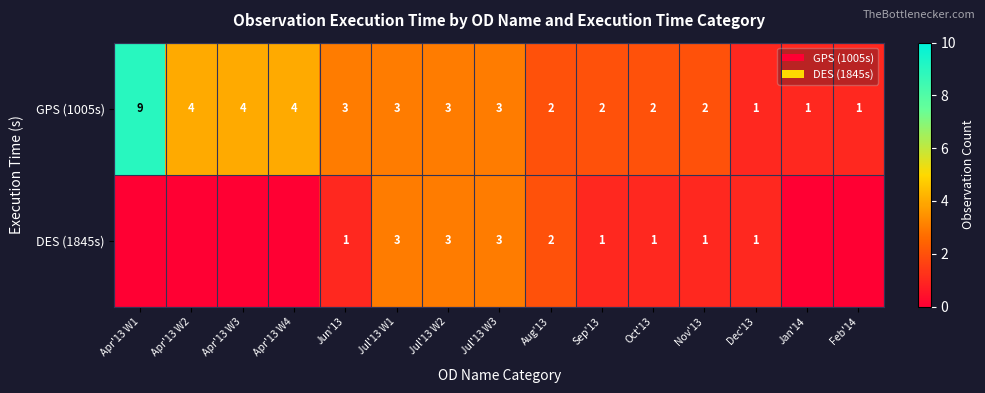

At which label does GPS (1005s) first exceed 3?

Apr'13 W1